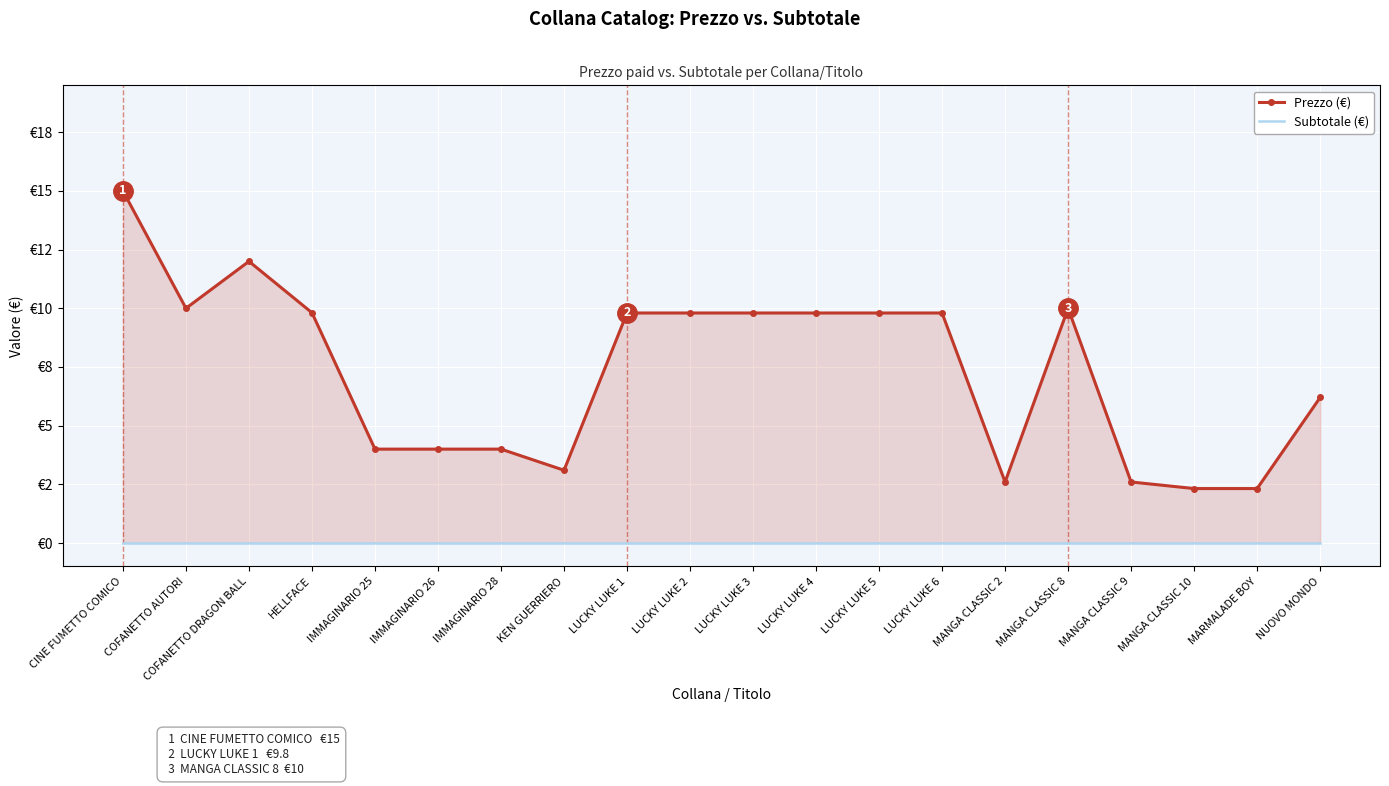

What position from the right is HELLFACE?

17